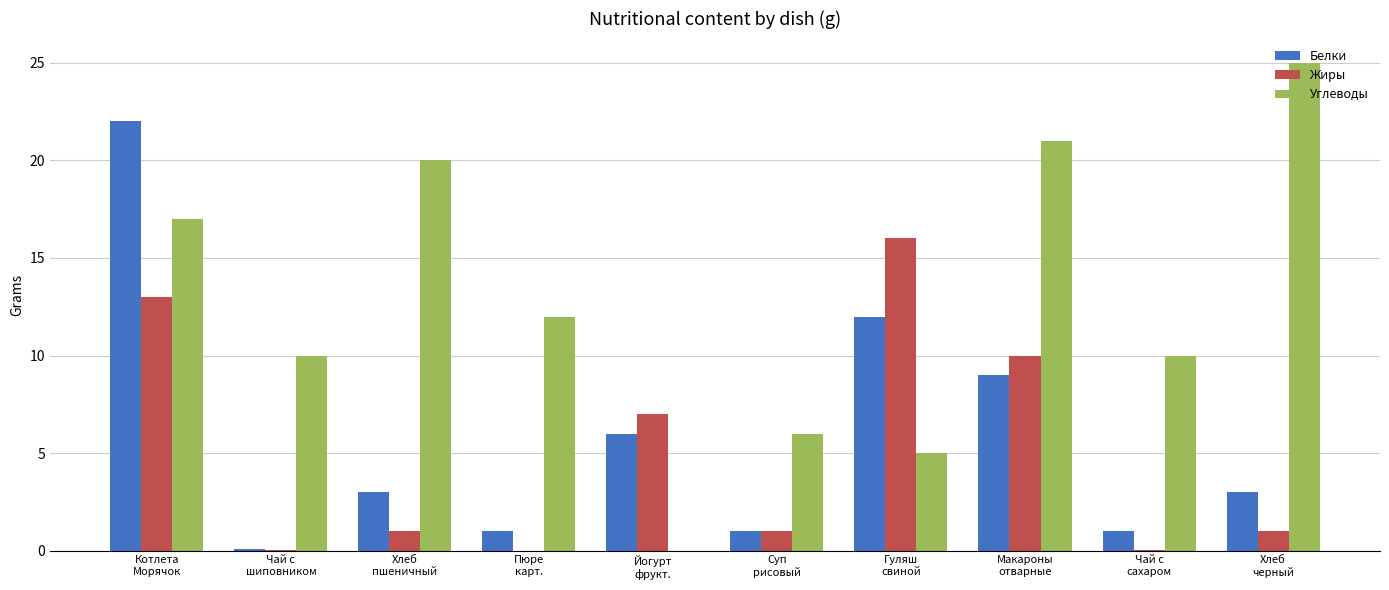

Which label corresponds to the largest value in the chart?

Хлеб
черный